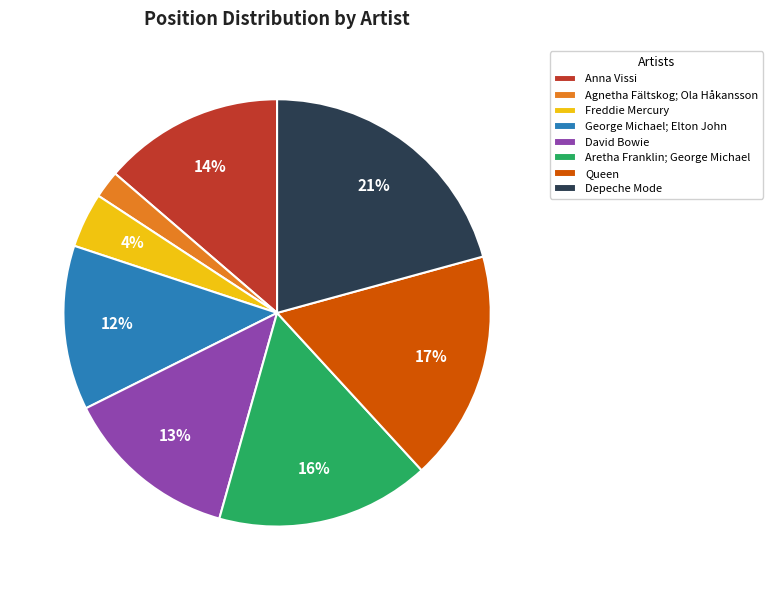

Is it true that Freddie Mercury is 4% of the pie?

True